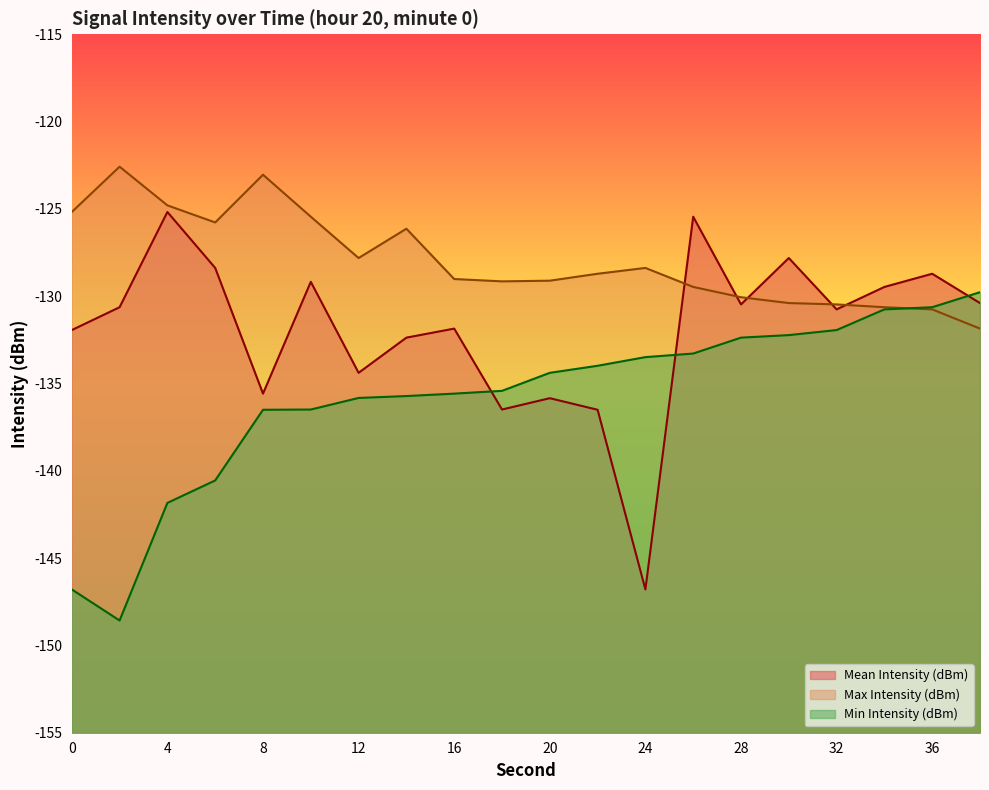

The value of Mean Intensity (dBm) at 36 is -128.7. True or false?

True